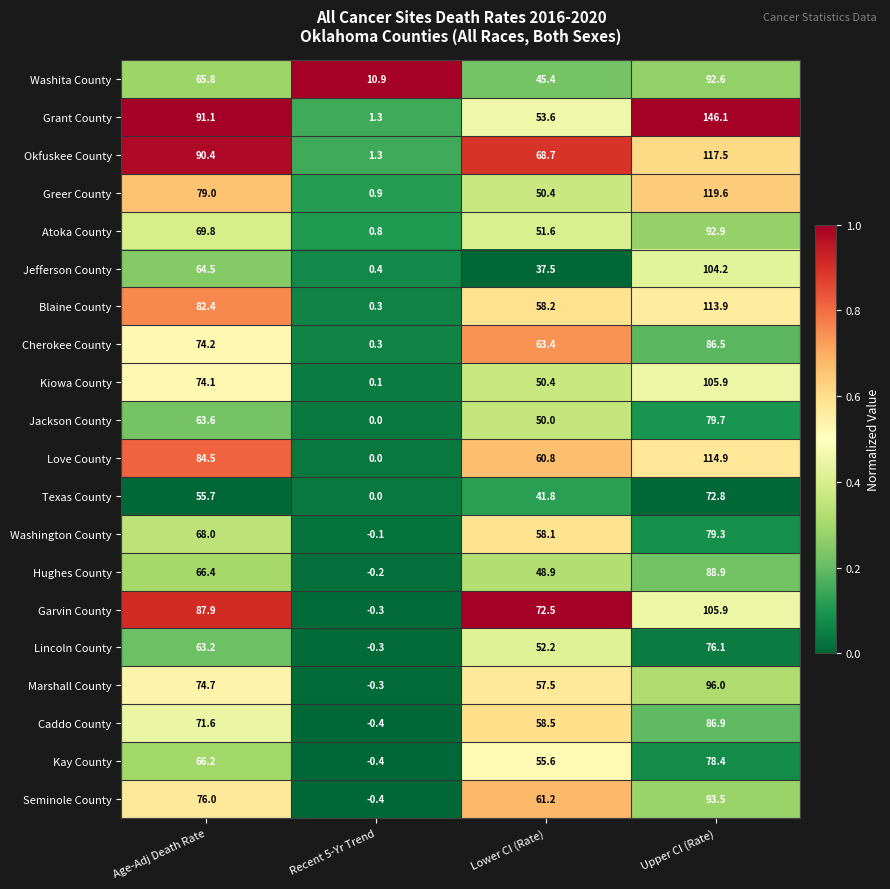

What is the sum of all Caddo County values?

216.6